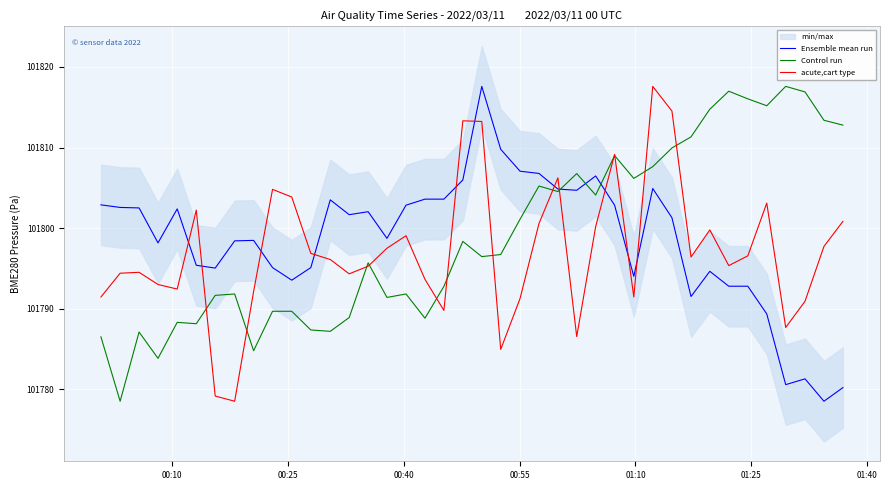

What is the highest value of the acute,cart type series?

101817.6